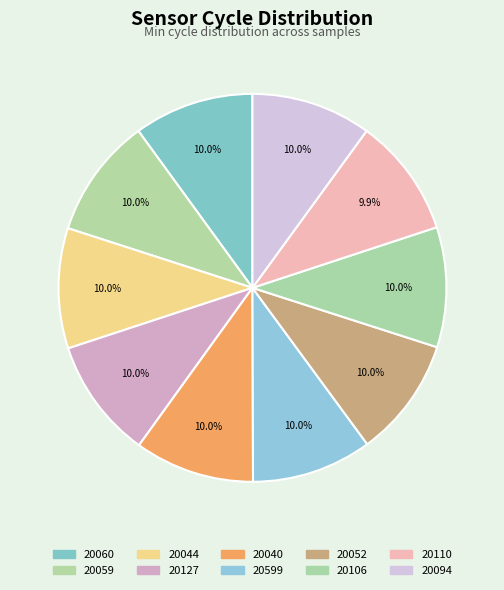

What is the smallest slice in the pie chart?

20110